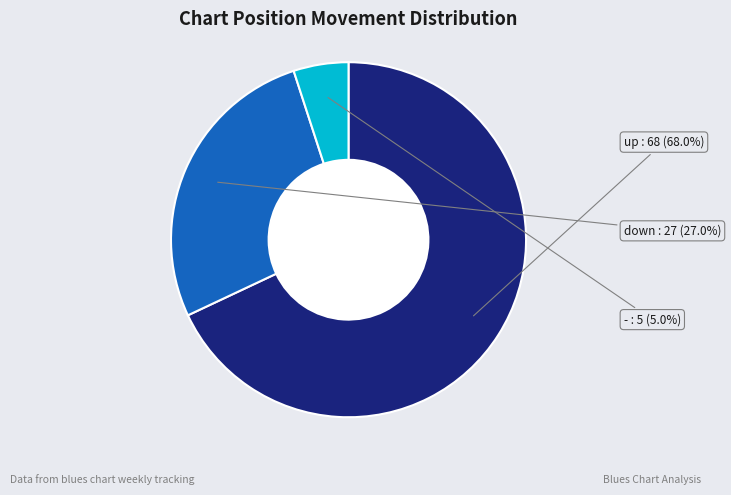

Is it true that down is 33% of the pie?

False